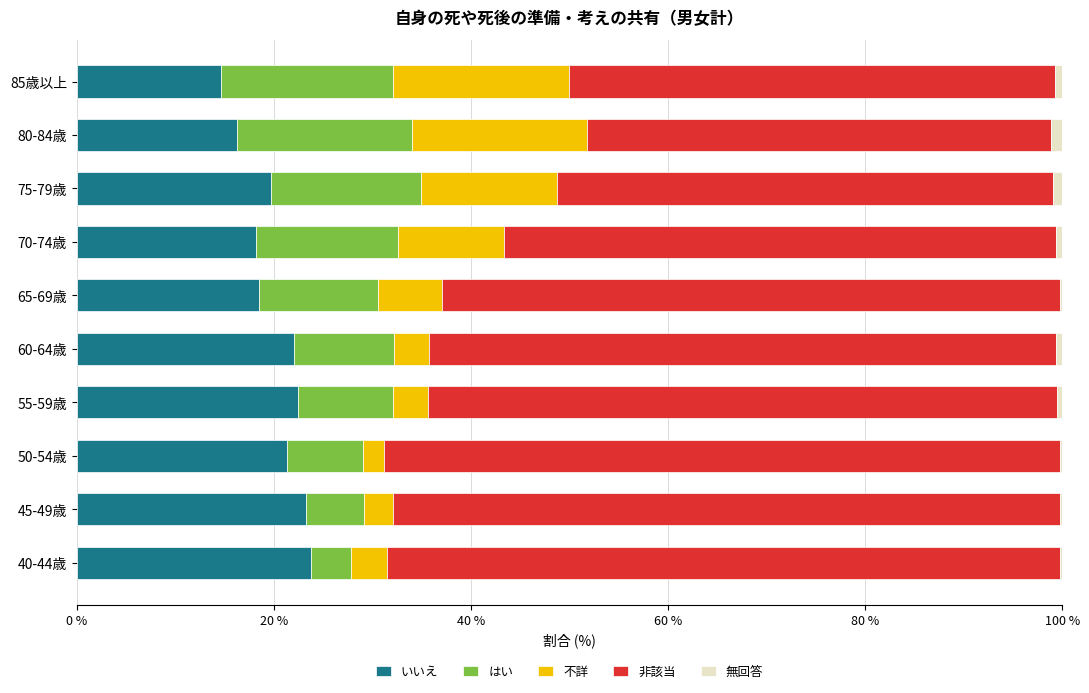

The value of いいえ at 45-49歳 is 8.5. True or false?

False